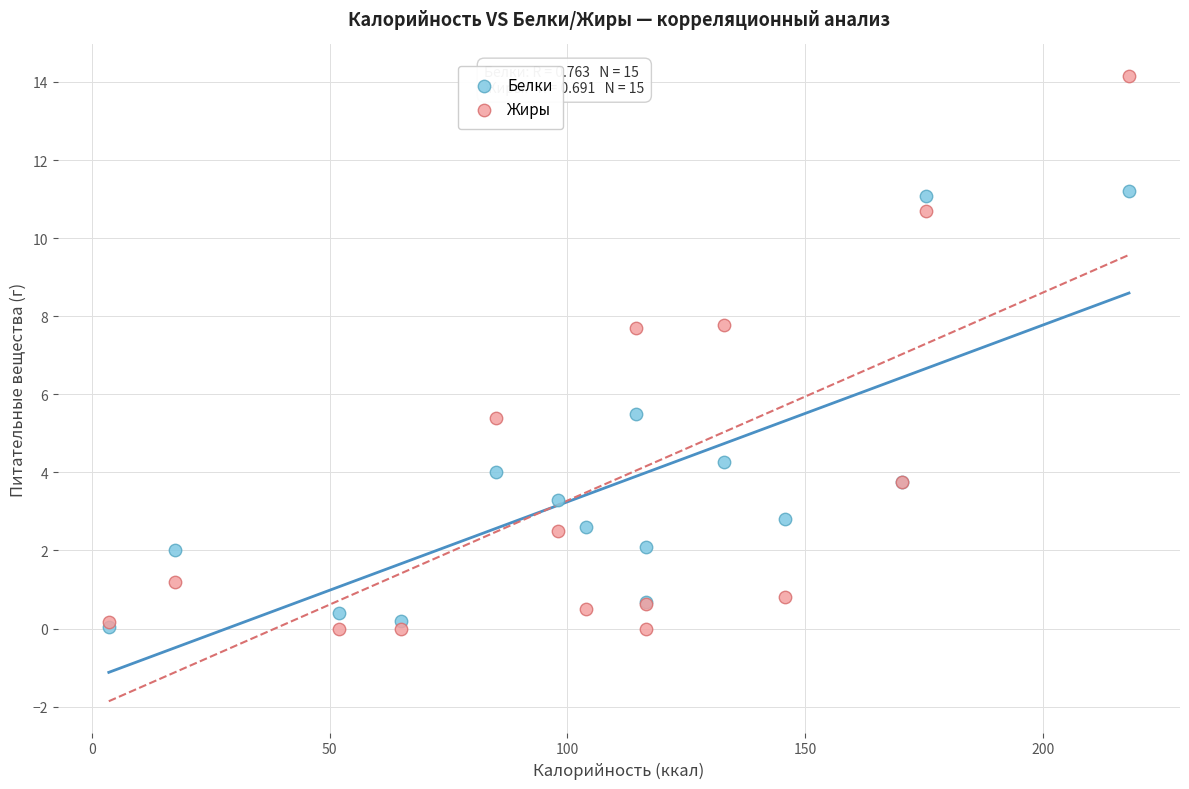

What are all the series names shown in the legend?

Белки, Жиры